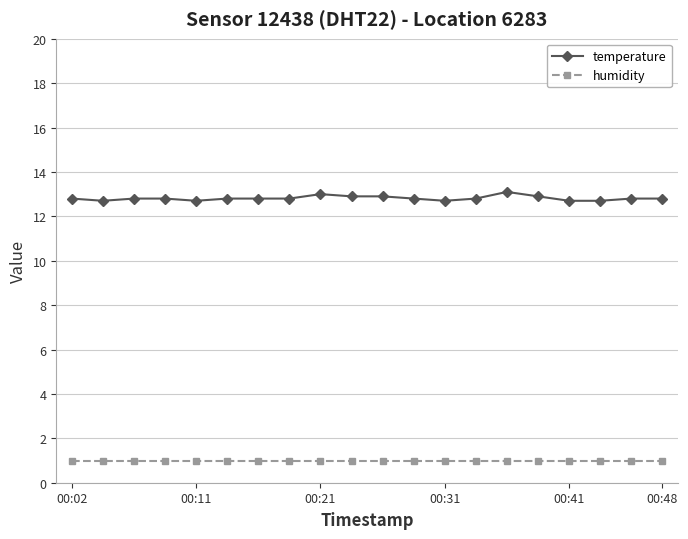

List the series in order of their overall mean, highest first.

temperature, humidity